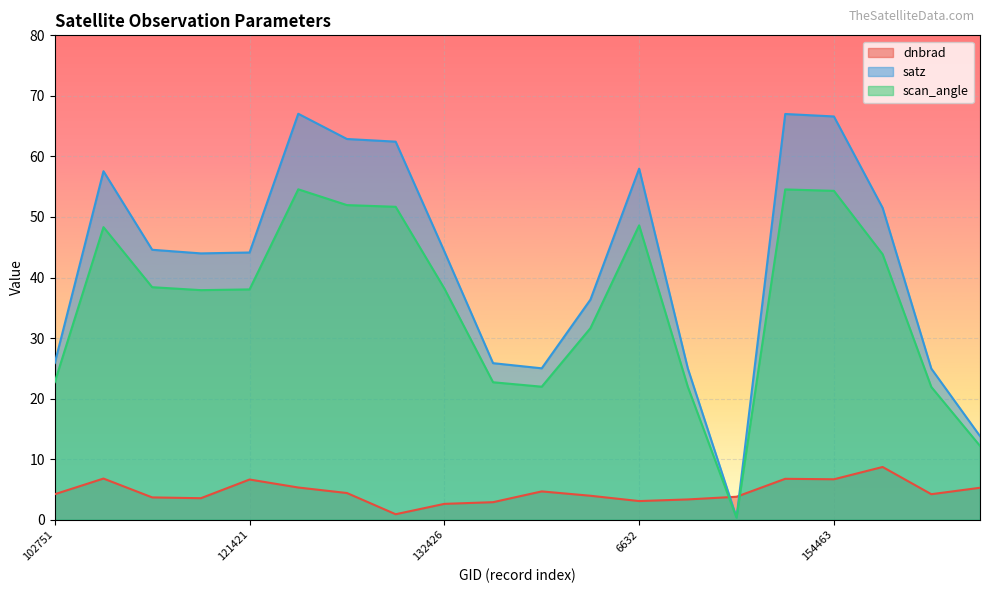

Reading right to left, list all the values displayed in this chart.

dnbrad: 10169=5.3	154860=4.2	154662=8.7	154463=6.7	10043=6.8	150147=3.8	148995=3.4	6632=3.1	6596=4.0	133521=4.7	5570=2.9	132426=2.6	132248=0.9	4544=4.4	4328=5.3	121421=6.6	115848=3.6	1970=3.7	935=6.8	102751=4.2
satz: 10169=13.8	154860=25.0	154662=51.5	154463=66.6	10043=67.0	150147=0.4	148995=25.0	6632=58.0	6596=36.4	133521=25.0	5570=25.9	132426=44.3	132248=62.4	4544=62.9	4328=67.0	121421=44.1	115848=44.0	1970=44.6	935=57.6	102751=25.9
scan_angle: 10169=12.2	154860=21.9	154662=43.8	154463=54.3	10043=54.6	150147=0.3	148995=21.9	6632=48.6	6596=31.6	133521=22.0	5570=22.7	132426=38.2	132248=51.7	4544=52.0	4328=54.6	121421=38.0	115848=37.9	1970=38.4	935=48.3	102751=22.7